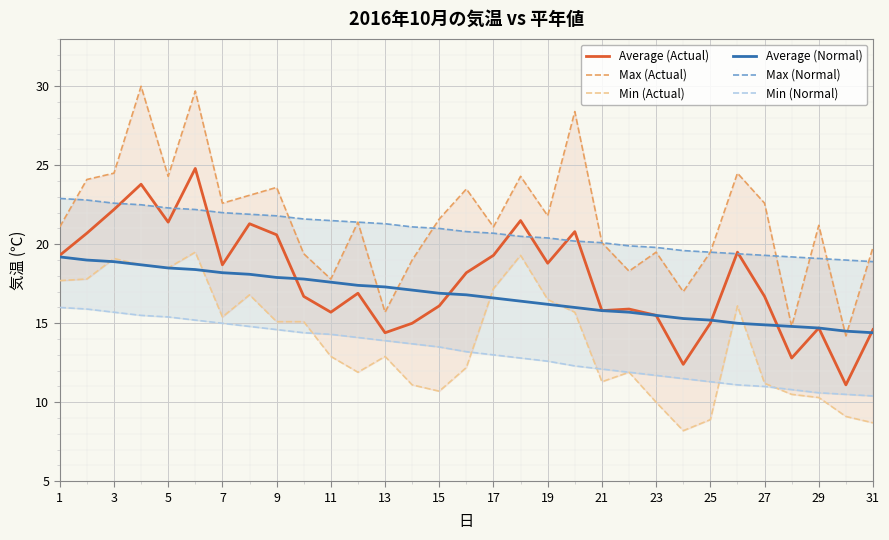

True or false: Average (Normal) has more than 1 interior local peaks.

False